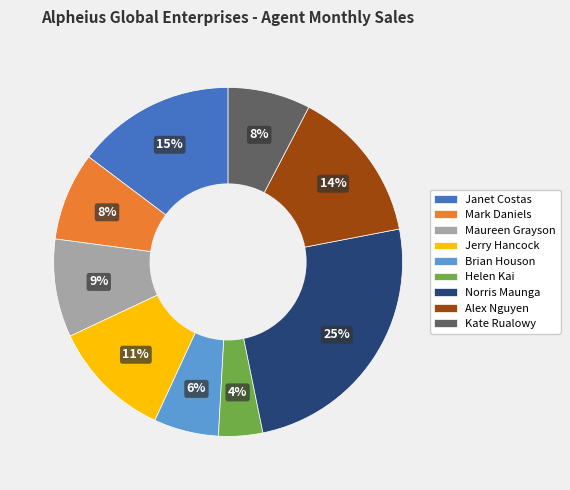

What is the ratio of the value at Brian Houson to the value at Alex Nguyen?

0.4